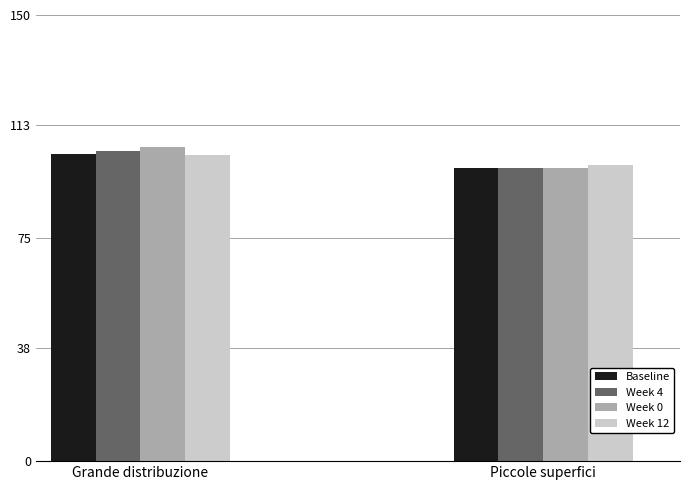

Is it true that Week 0 equals 105.5 at Grande distribuzione?

True